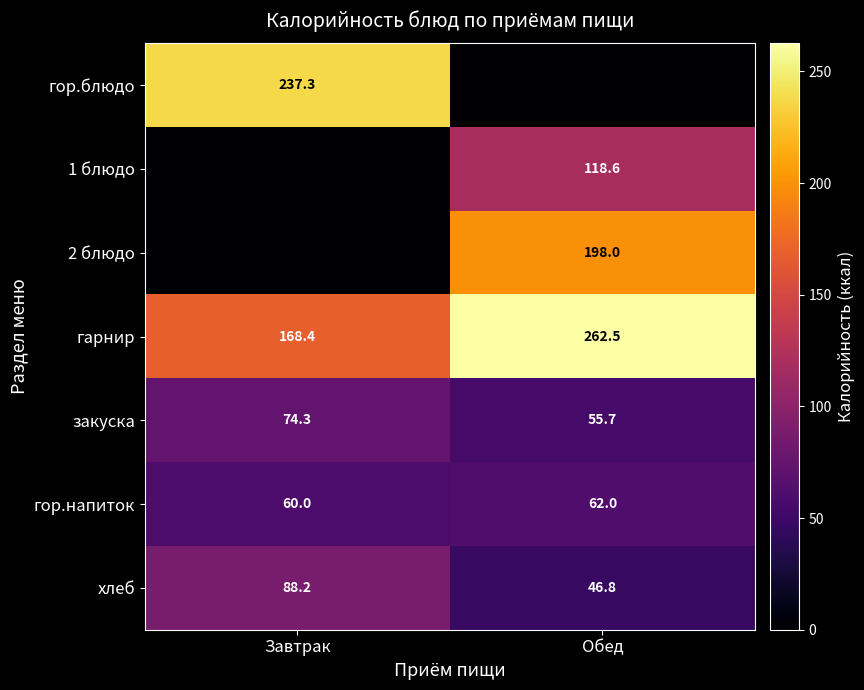

At which category does the chart reach its peak across all series?

Обед